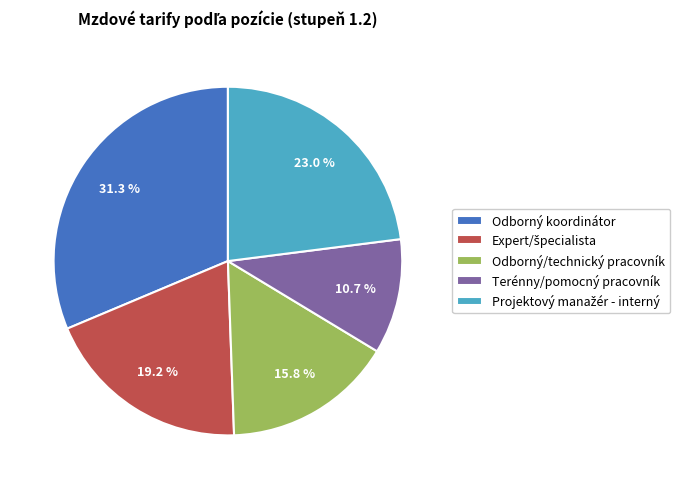

Which category has the biggest portion of the pie?

Odborný koordinátor